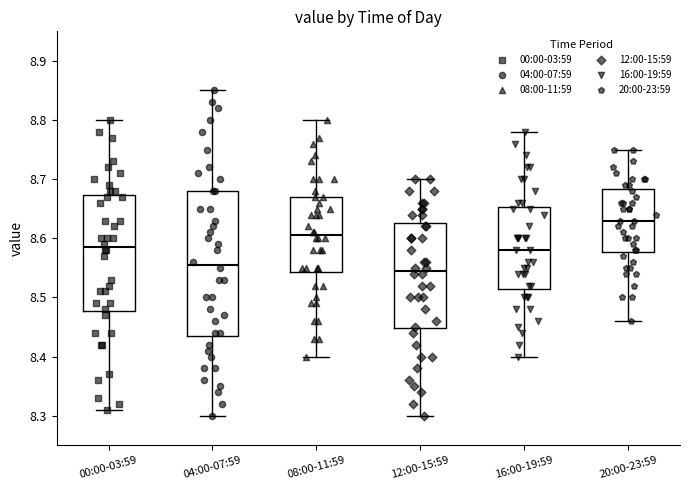

Reading left to right, transcribe this box plot: for each box, give where its median line is, the range the box spans, and where its two whiskers end, as read against the y-axis. The values are not printed on the chart, so give them approximately, as read against the axis.

00:00-03:59: median 8.59, box 8.48 to 8.67, whiskers 8.31 to 8.80
04:00-07:59: median 8.56, box 8.44 to 8.68, whiskers 8.30 to 8.85
08:00-11:59: median 8.61, box 8.54 to 8.67, whiskers 8.40 to 8.80
12:00-15:59: median 8.55, box 8.45 to 8.63, whiskers 8.30 to 8.70
16:00-19:59: median 8.58, box 8.52 to 8.65, whiskers 8.40 to 8.78
20:00-23:59: median 8.63, box 8.58 to 8.68, whiskers 8.46 to 8.75